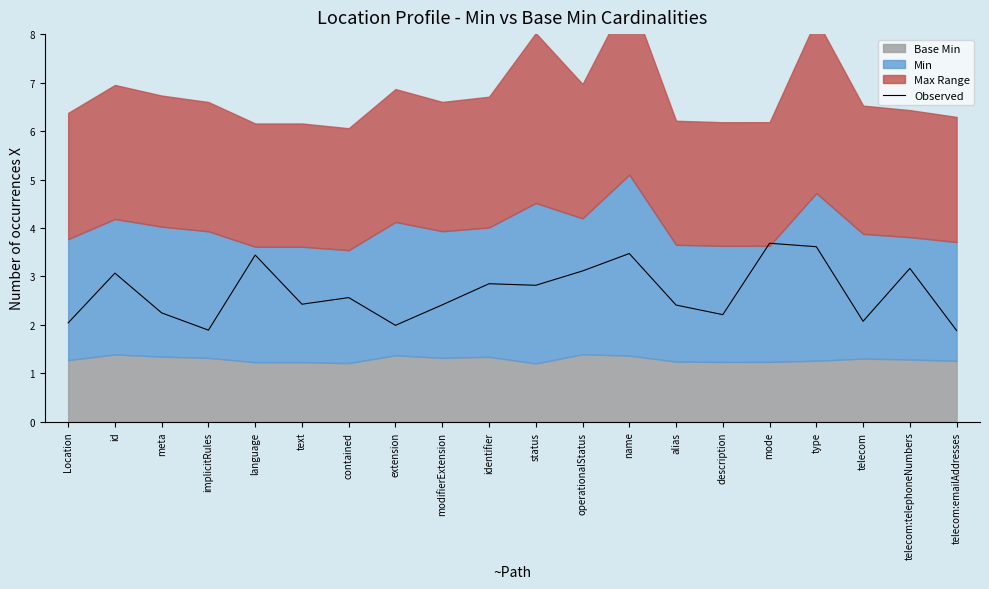

Read the value at extension.

2.0